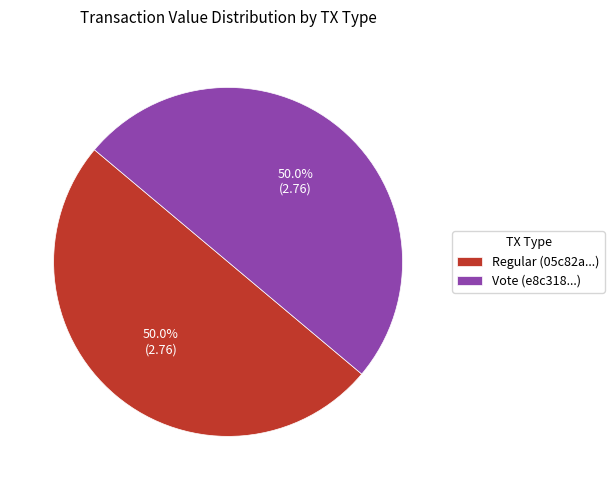

How many segments does this pie chart have?

2